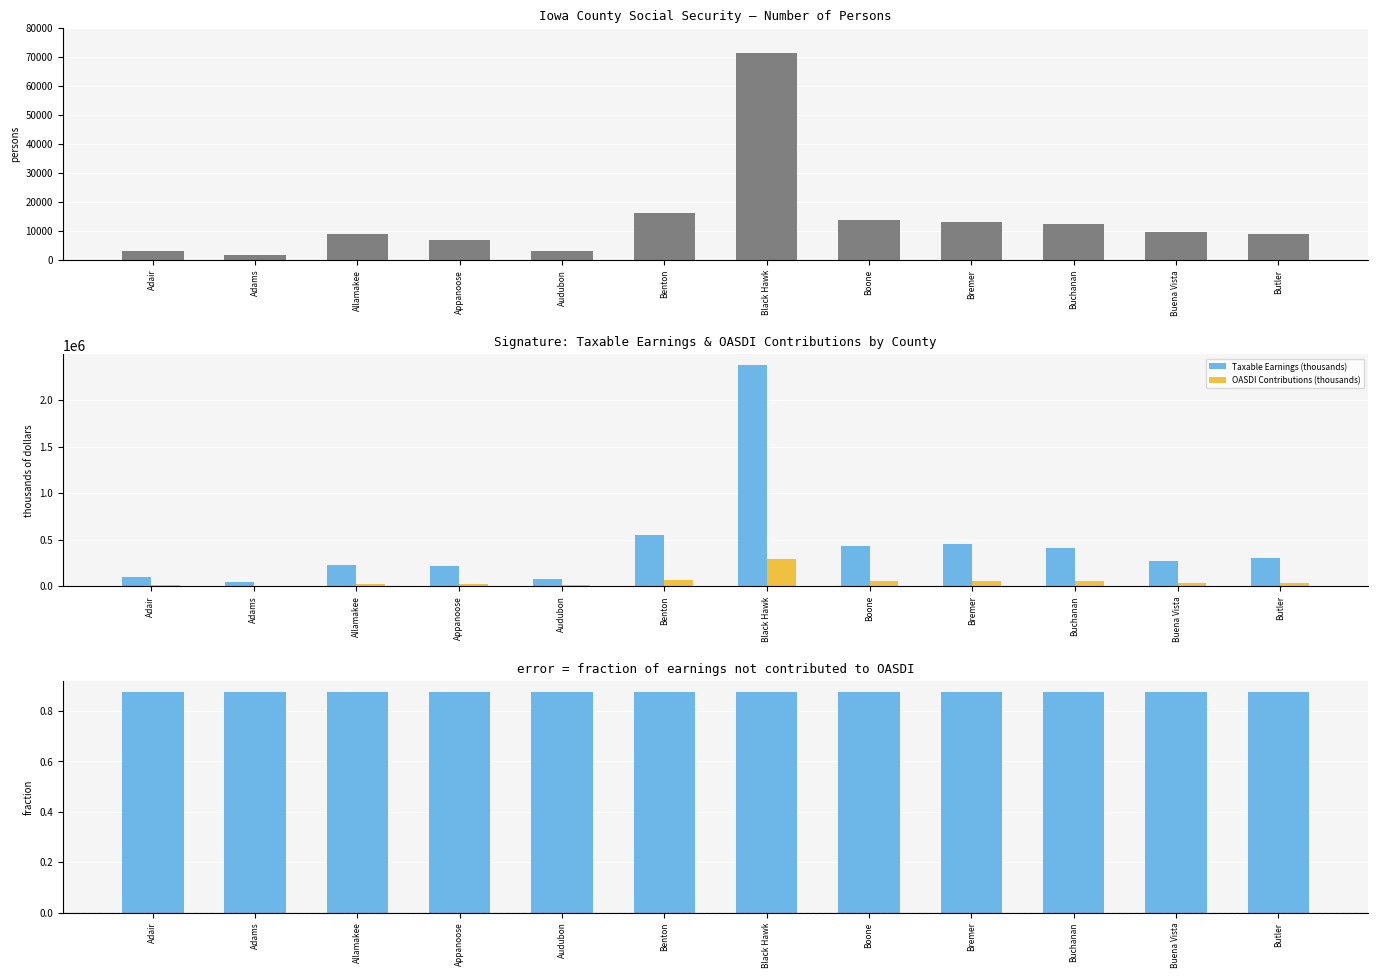

Is the value of Total Persons at Bremer greater than the value of Earnings minus Contributions (fraction) at Audubon?

Yes